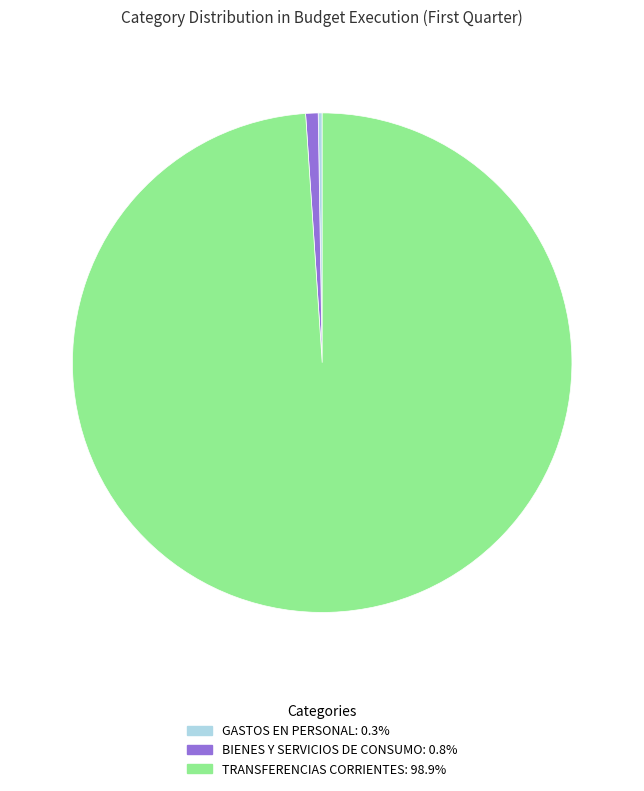

What is the majority slice?

TRANSFERENCIAS CORRIENTES